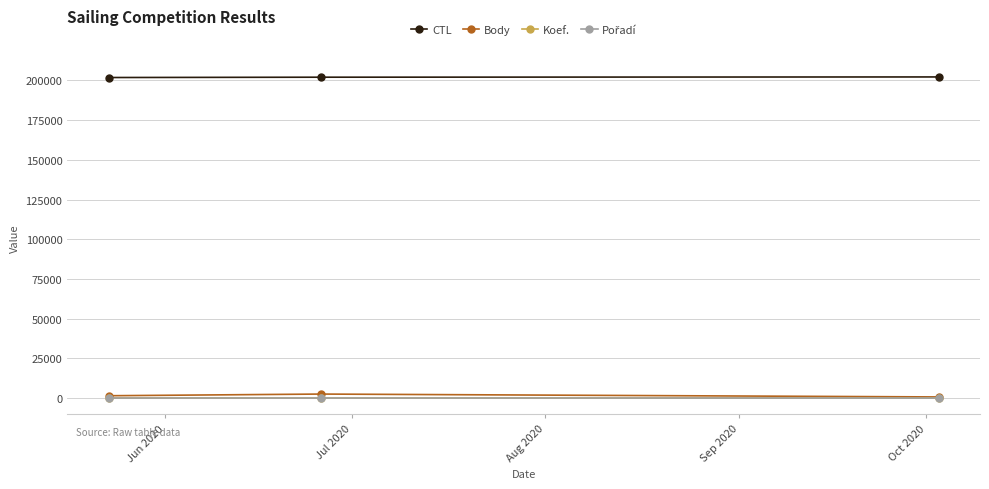

At how many categories does at least one series exceed 88363?

3